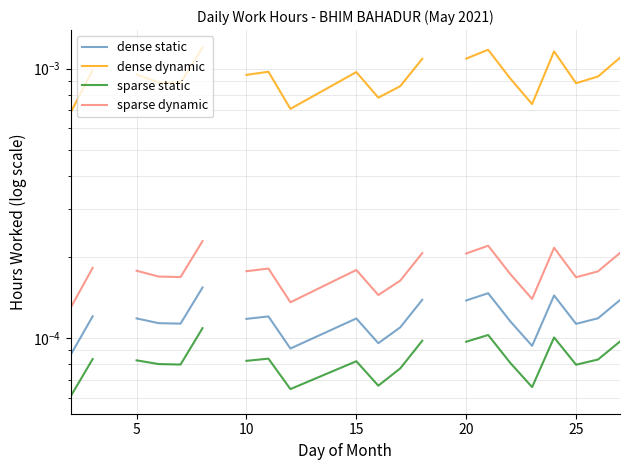

At 5, list the series in order from largest to smallest.

dense dynamic, sparse dynamic, dense static, sparse static